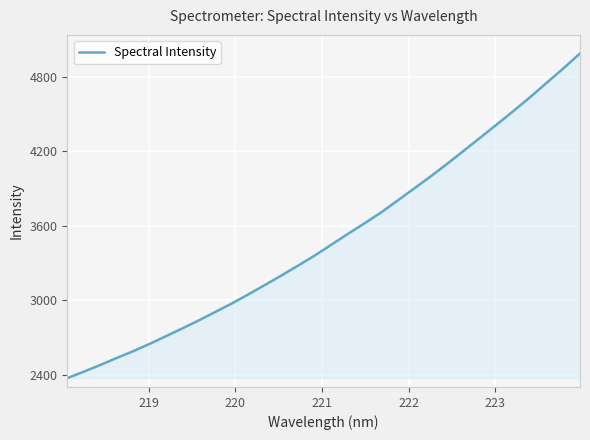

What is the maximum value shown in the chart?

4990.1